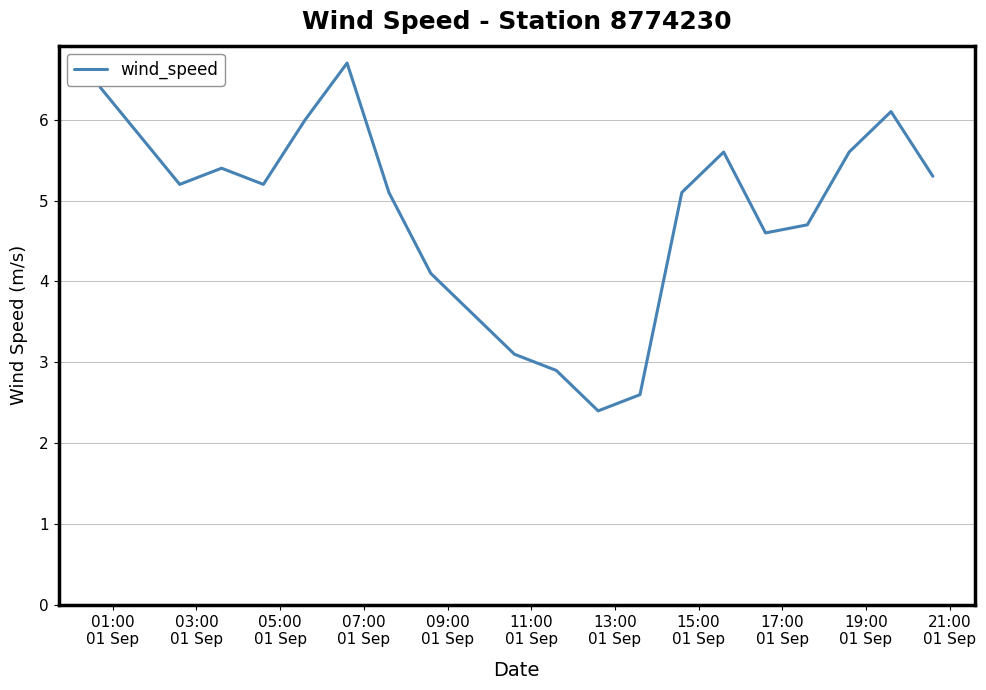

What is the maximum value shown in the chart?

6.7